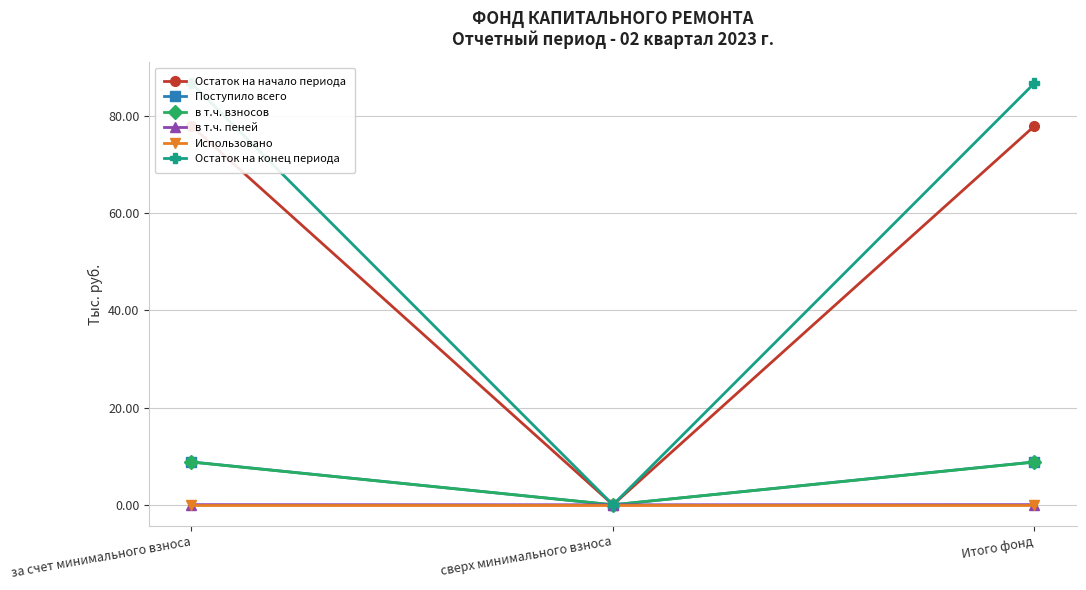

The Остаток на начало периода series shows 78.0 at за счет минимального взноса. True or false?

True